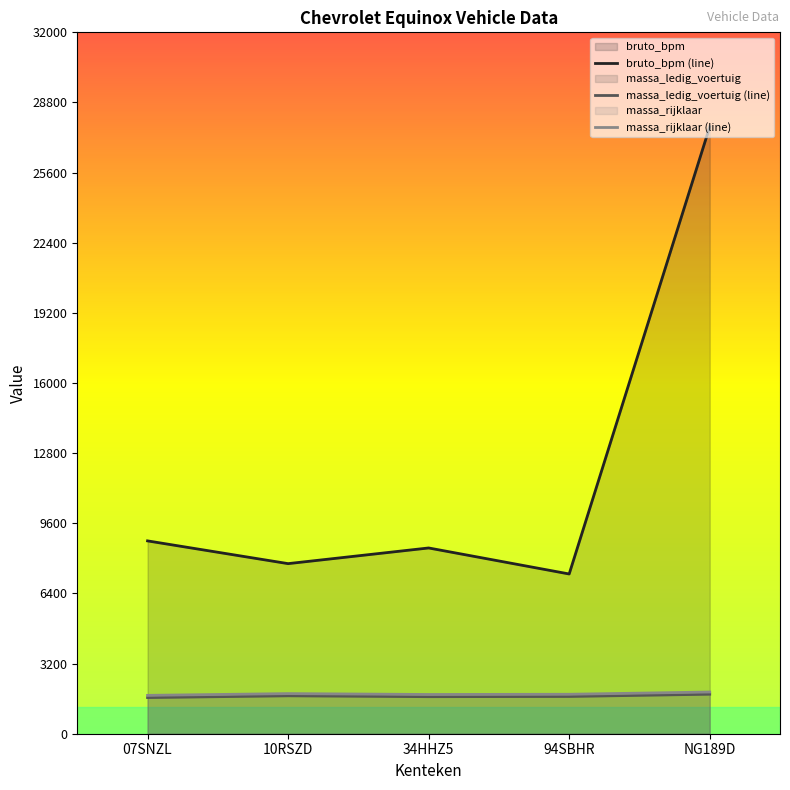

How many distinct data groups are displayed?

3